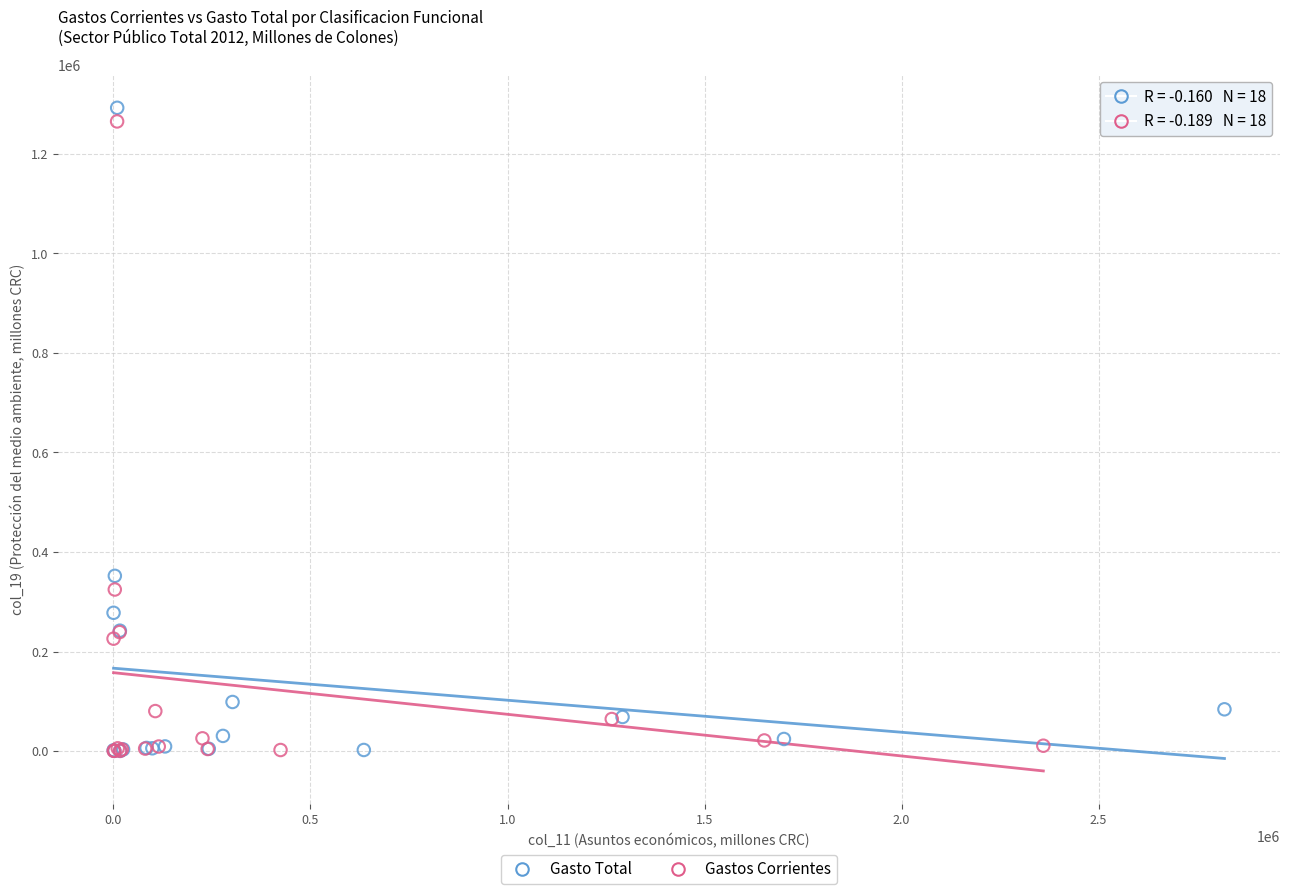

Which series has the widest spread of Y values?

Gasto Total